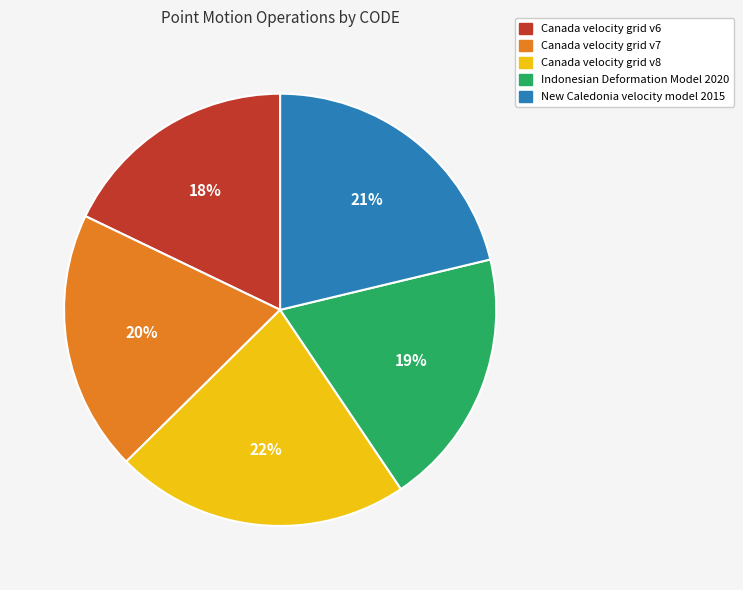

Do Canada velocity grid v6 and Canada velocity grid v8 together represent more than half of the pie?

No